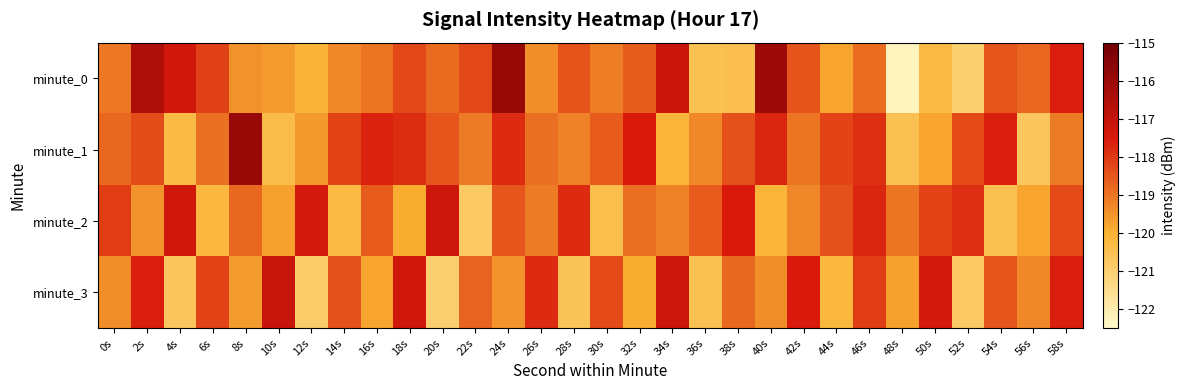

Which label corresponds to the largest value in the chart?

24s